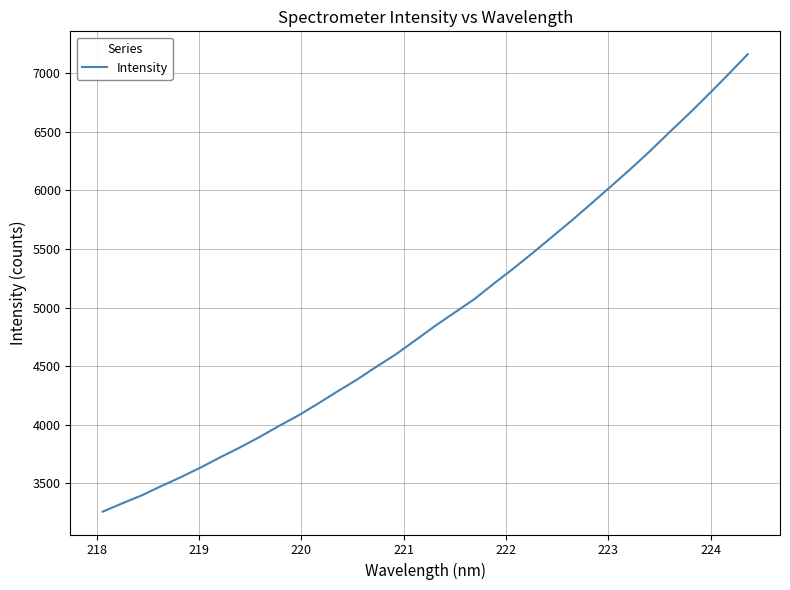

What is the sum of all values?

167613.7